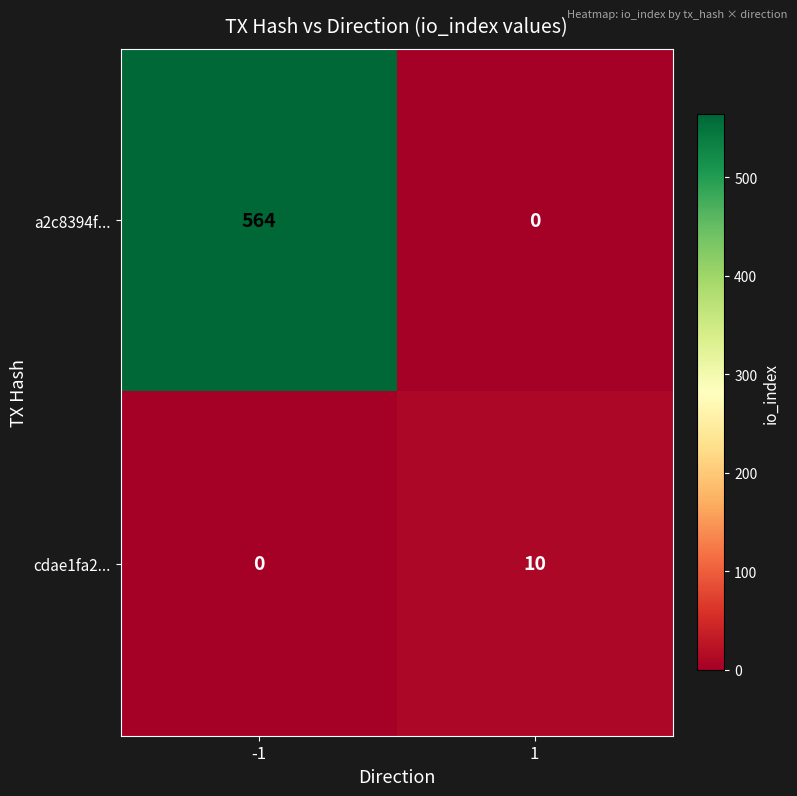

Rank the categories by a2c8394f... value from highest to lowest.

-1, 1